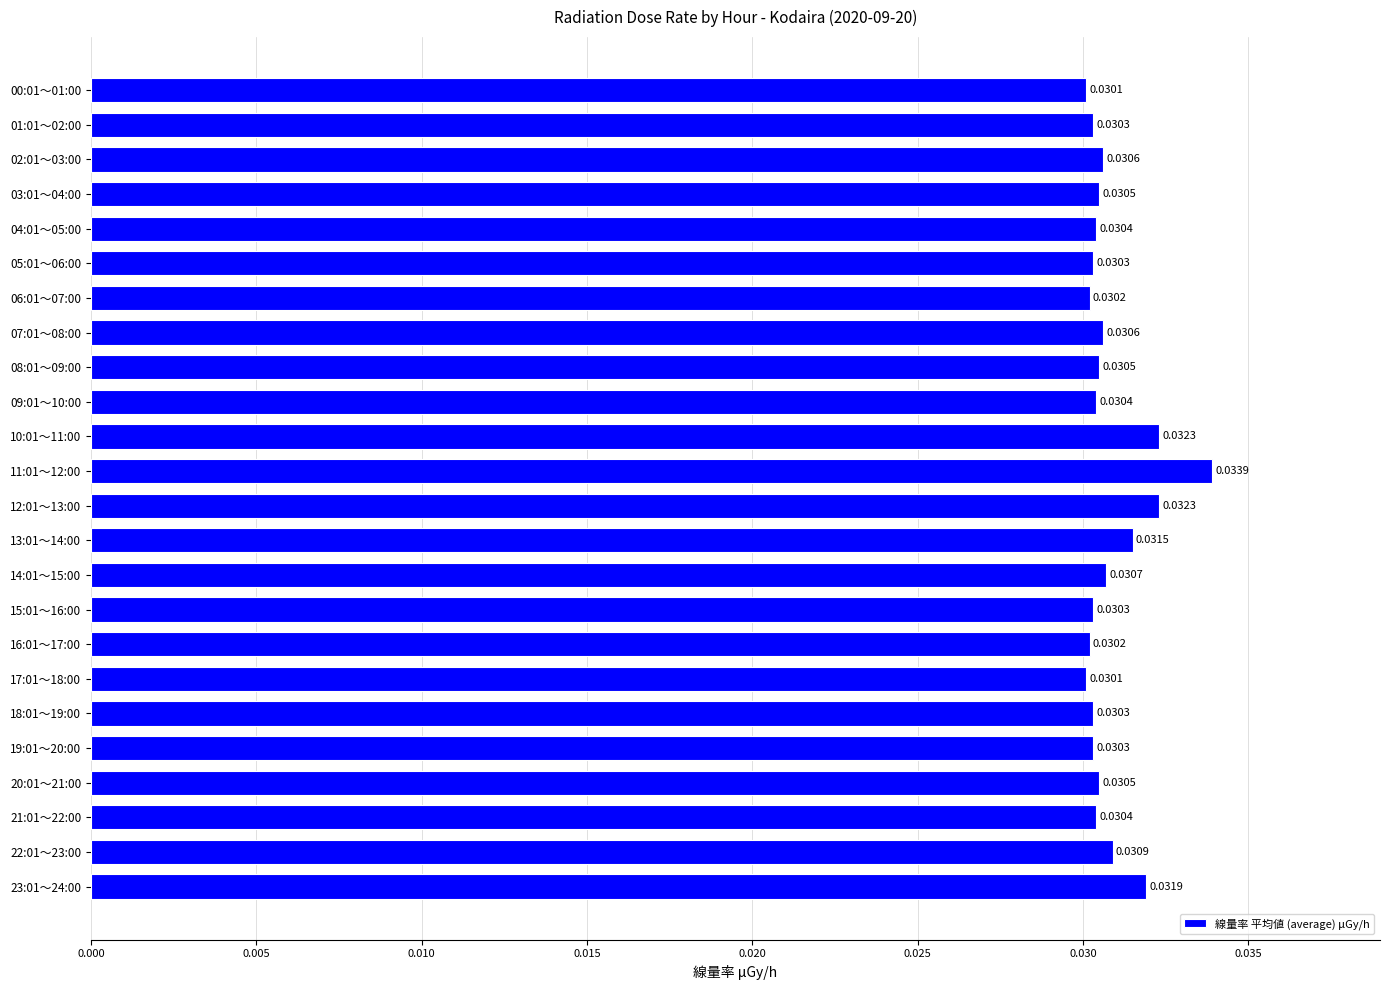

Which has a higher value, 23:01～24:00 or 22:01～23:00?

23:01～24:00